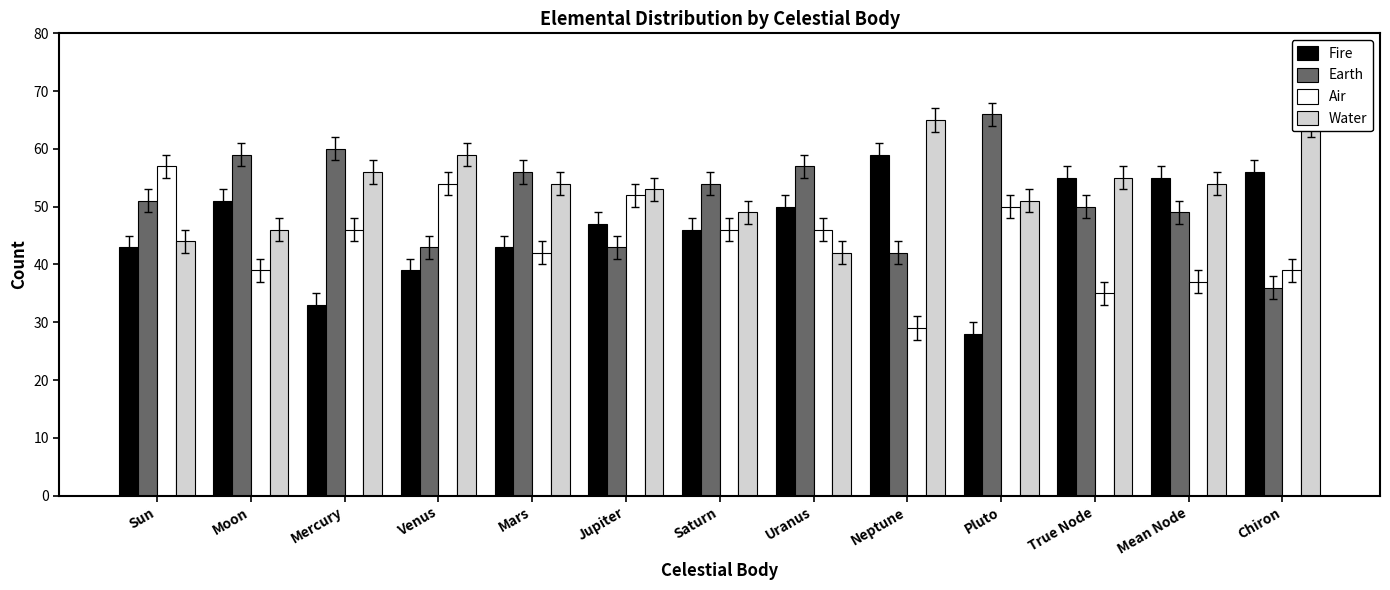

List the series in order of their overall mean, lowest first.

Air, Fire, Earth, Water